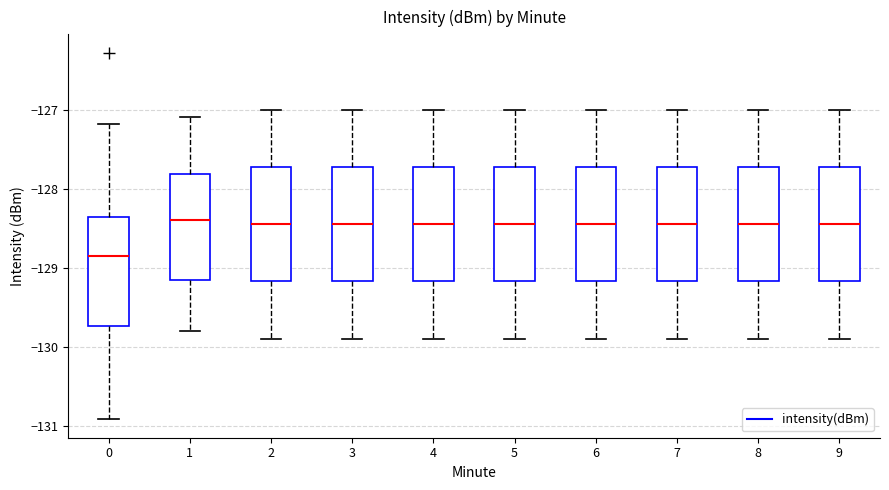

Reading left to right, transcribe this box plot: for each box, give where its median line is, the range the box spans, and where its two whiskers end, as read against the y-axis. The values are not printed on the chart, so give them approximately, as read against the axis.

0: median -128.8, box -129.7 to -128.4, whiskers -130.9 to -127.2
1: median -128.4, box -129.2 to -127.8, whiskers -129.8 to -127.1
2: median -128.4, box -129.2 to -127.7, whiskers -129.9 to -127.0
3: median -128.4, box -129.2 to -127.7, whiskers -129.9 to -127.0
4: median -128.4, box -129.2 to -127.7, whiskers -129.9 to -127.0
5: median -128.4, box -129.2 to -127.7, whiskers -129.9 to -127.0
6: median -128.4, box -129.2 to -127.7, whiskers -129.9 to -127.0
7: median -128.4, box -129.2 to -127.7, whiskers -129.9 to -127.0
8: median -128.4, box -129.2 to -127.7, whiskers -129.9 to -127.0
9: median -128.4, box -129.2 to -127.7, whiskers -129.9 to -127.0